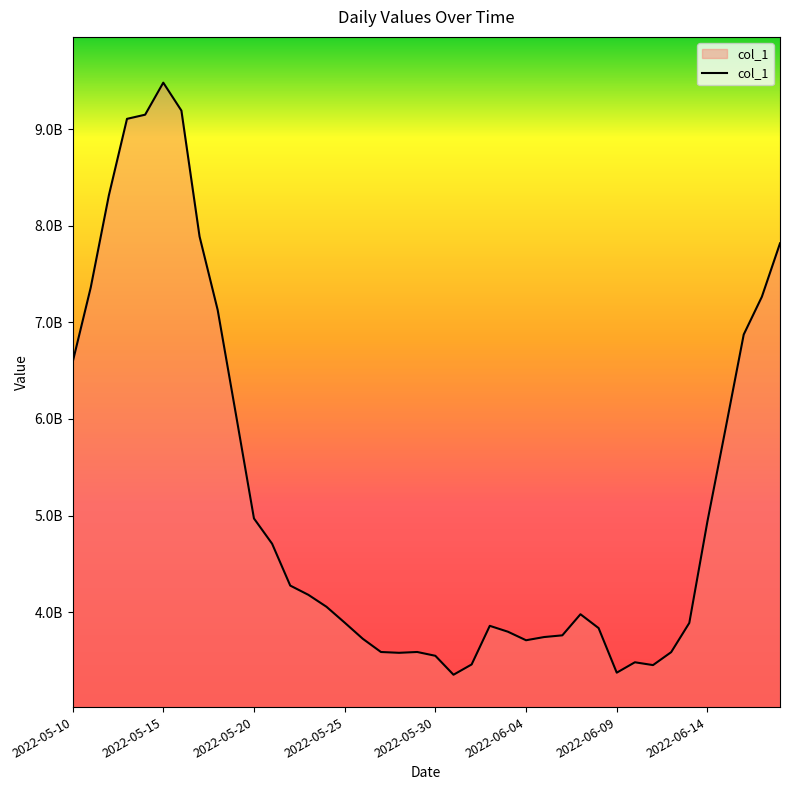

What is the label of the 39th point from the left?

2022-06-17